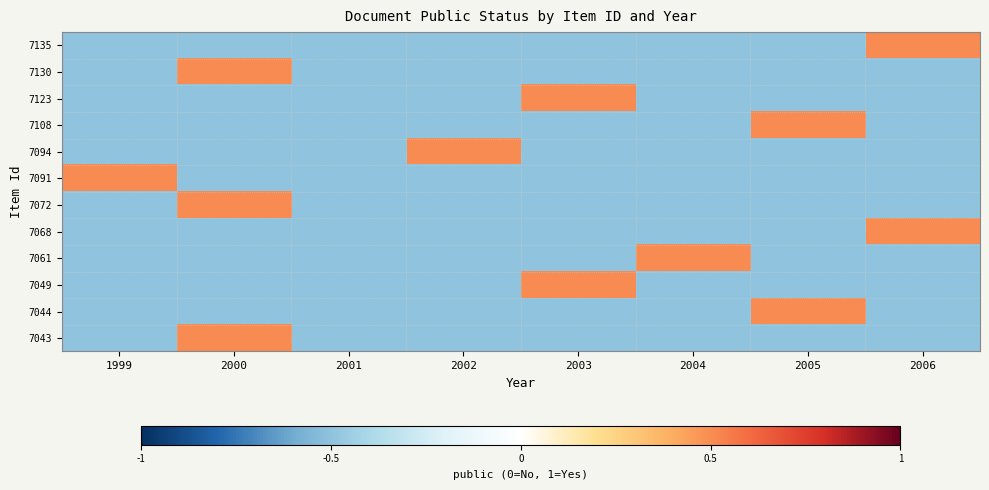

Reading left to right, transcribe all the data shown in this chart.

7135: 1999=-0.5	2000=-0.5	2001=-0.5	2002=-0.5	2003=-0.5	2004=-0.5	2005=-0.5	2006=0.5
7130: 1999=-0.5	2000=0.5	2001=-0.5	2002=-0.5	2003=-0.5	2004=-0.5	2005=-0.5	2006=-0.5
7123: 1999=-0.5	2000=-0.5	2001=-0.5	2002=-0.5	2003=0.5	2004=-0.5	2005=-0.5	2006=-0.5
7108: 1999=-0.5	2000=-0.5	2001=-0.5	2002=-0.5	2003=-0.5	2004=-0.5	2005=0.5	2006=-0.5
7094: 1999=-0.5	2000=-0.5	2001=-0.5	2002=0.5	2003=-0.5	2004=-0.5	2005=-0.5	2006=-0.5
7091: 1999=0.5	2000=-0.5	2001=-0.5	2002=-0.5	2003=-0.5	2004=-0.5	2005=-0.5	2006=-0.5
7072: 1999=-0.5	2000=0.5	2001=-0.5	2002=-0.5	2003=-0.5	2004=-0.5	2005=-0.5	2006=-0.5
7068: 1999=-0.5	2000=-0.5	2001=-0.5	2002=-0.5	2003=-0.5	2004=-0.5	2005=-0.5	2006=0.5
7061: 1999=-0.5	2000=-0.5	2001=-0.5	2002=-0.5	2003=-0.5	2004=0.5	2005=-0.5	2006=-0.5
7049: 1999=-0.5	2000=-0.5	2001=-0.5	2002=-0.5	2003=0.5	2004=-0.5	2005=-0.5	2006=-0.5
7044: 1999=-0.5	2000=-0.5	2001=-0.5	2002=-0.5	2003=-0.5	2004=-0.5	2005=0.5	2006=-0.5
7043: 1999=-0.5	2000=0.5	2001=-0.5	2002=-0.5	2003=-0.5	2004=-0.5	2005=-0.5	2006=-0.5